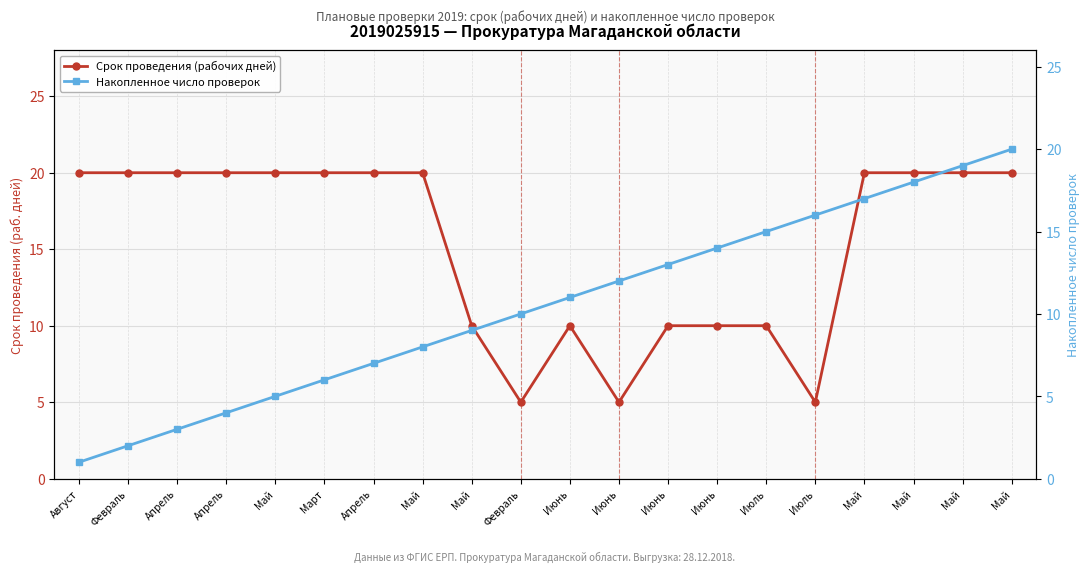

How many lines are shown in the chart?

2